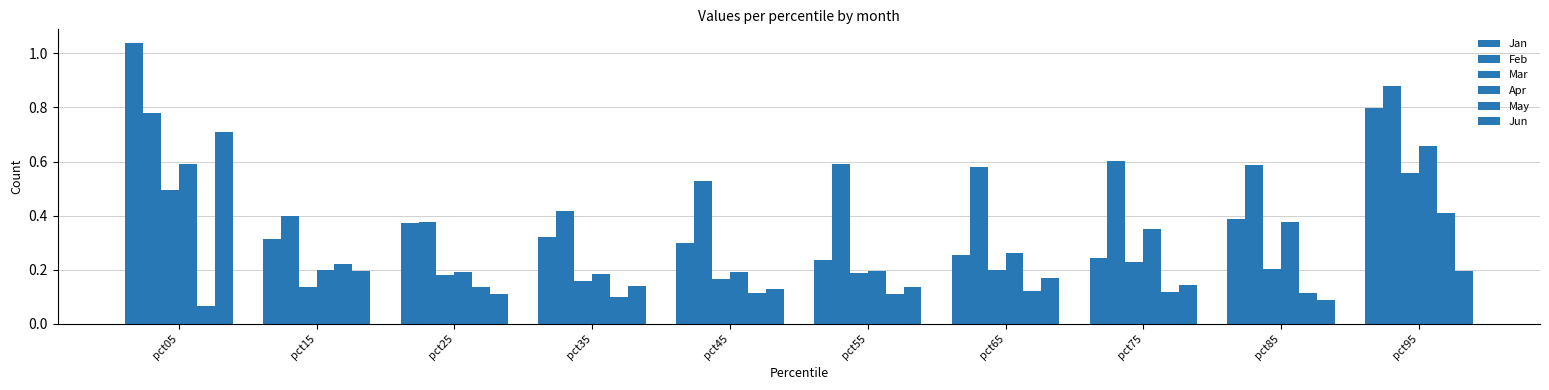

How many bars are there in total?

60